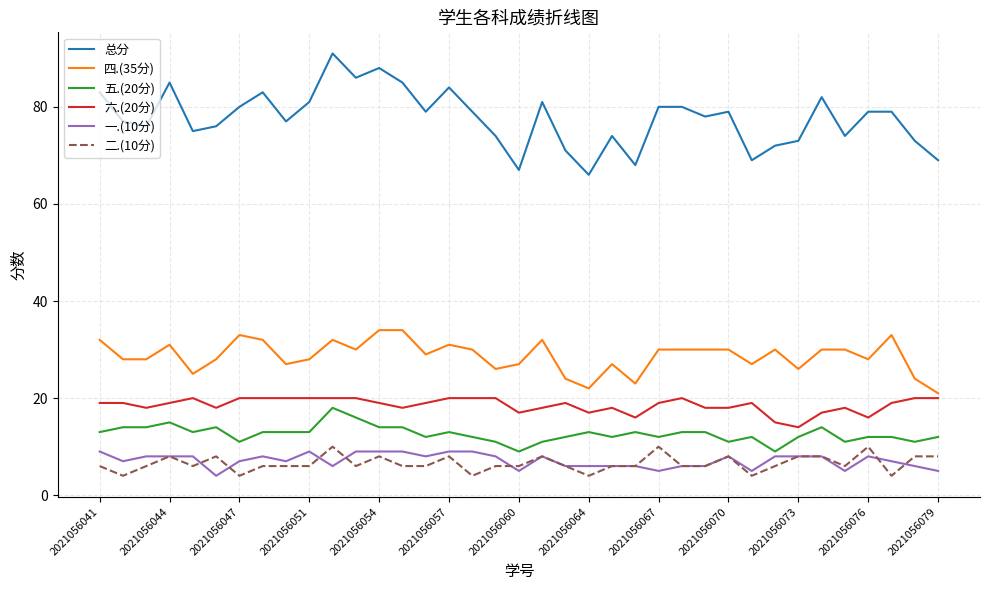

What is the minimum value shown in the chart?

4